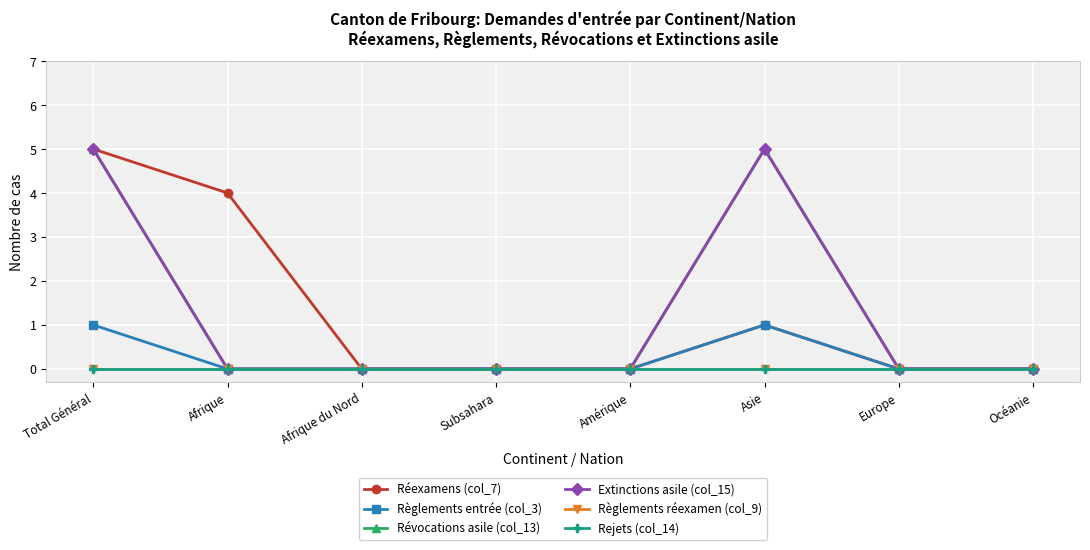

At which category does Extinctions asile (col_15) reach its first local peak?

Asie